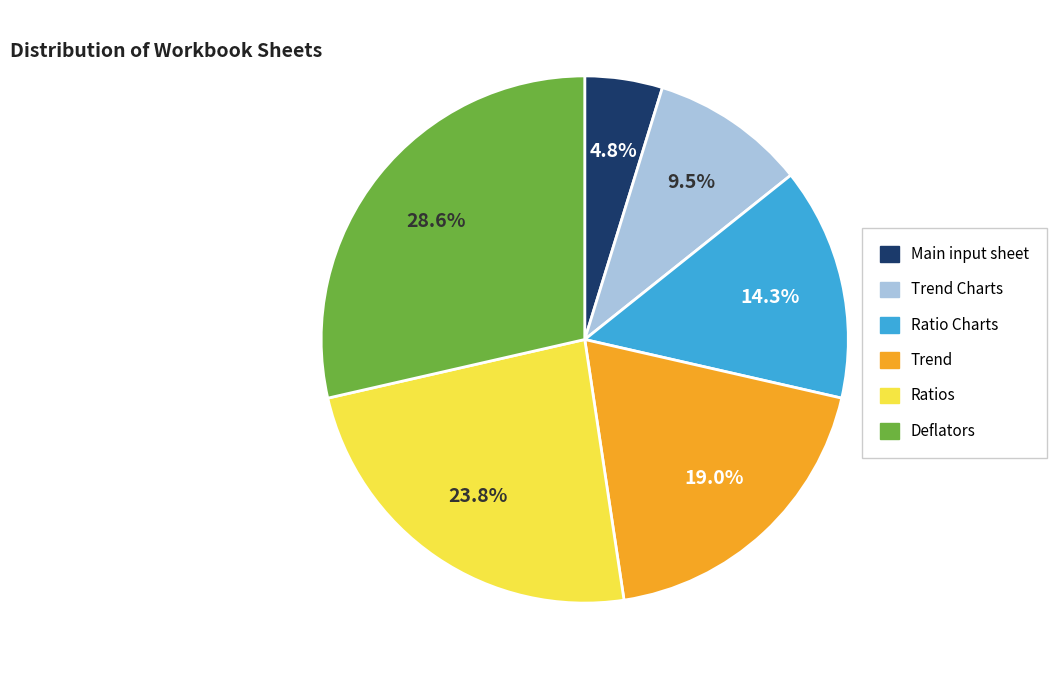

Is Ratio Charts the majority of the pie?

No